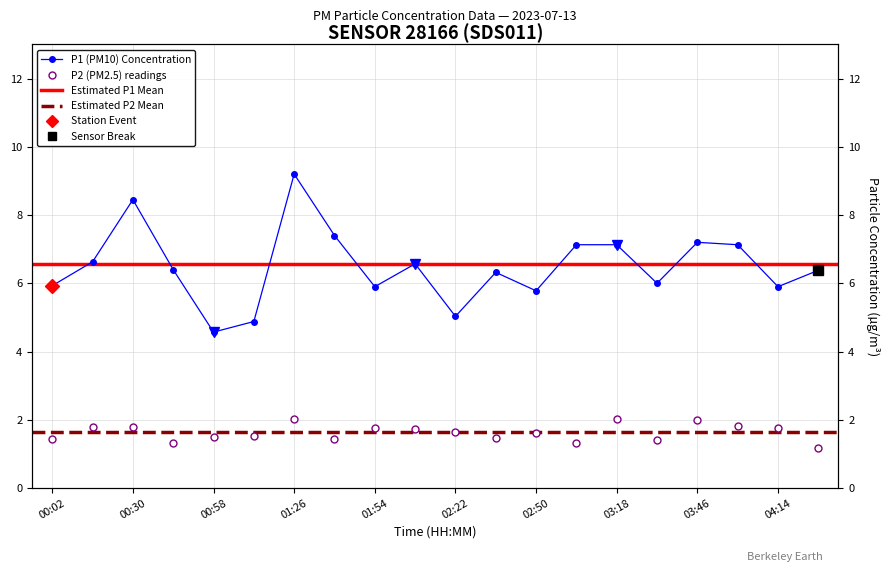

In P1, how many points are higher than both neighbors (excluding endpoints)?

5